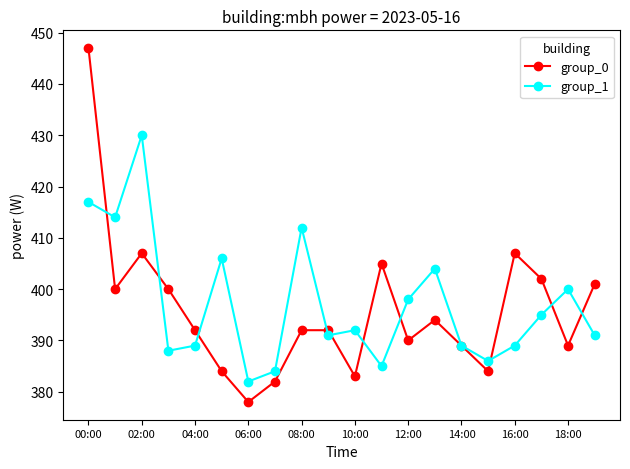

How many lines are shown in the chart?

2